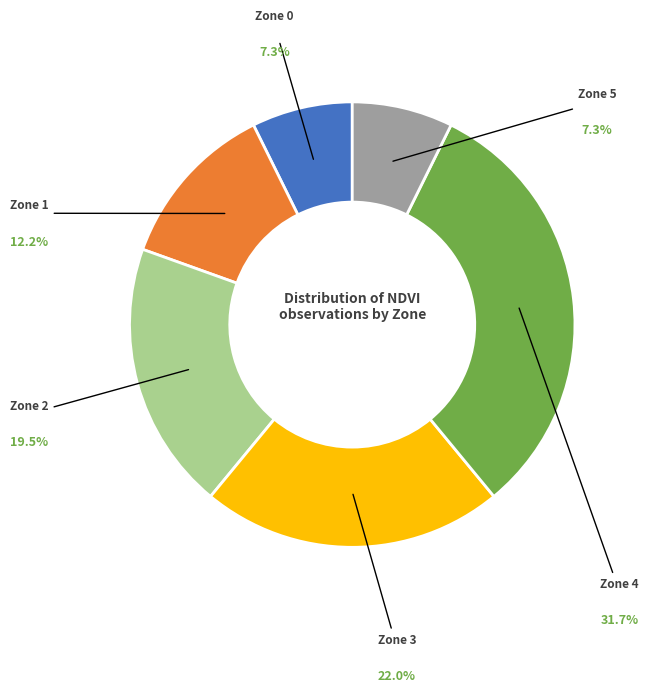

Count the number of slices in the pie.

6